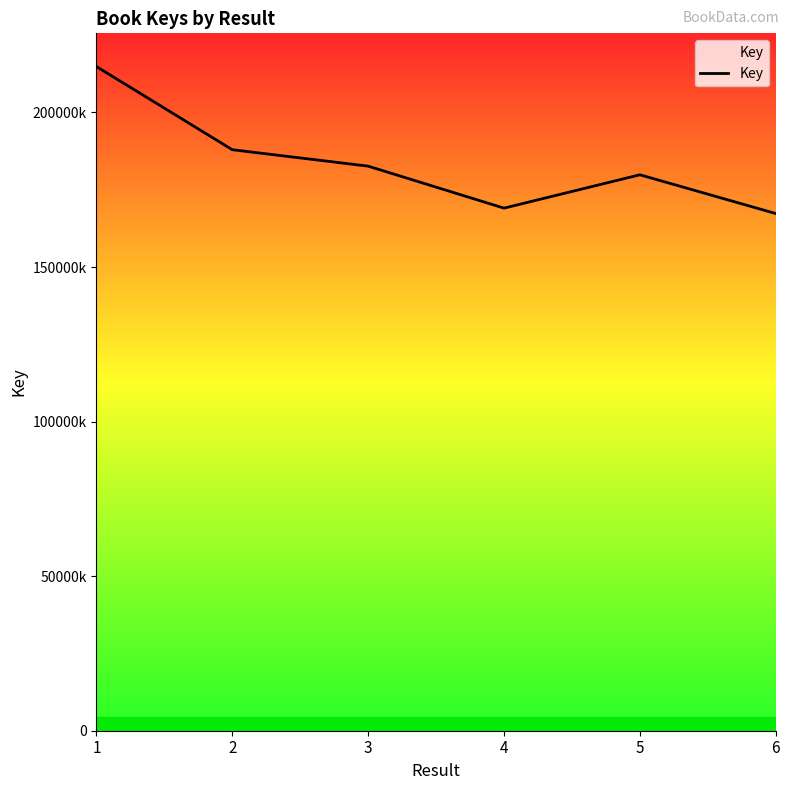

Is this an area chart (filled region under the line)?

Yes